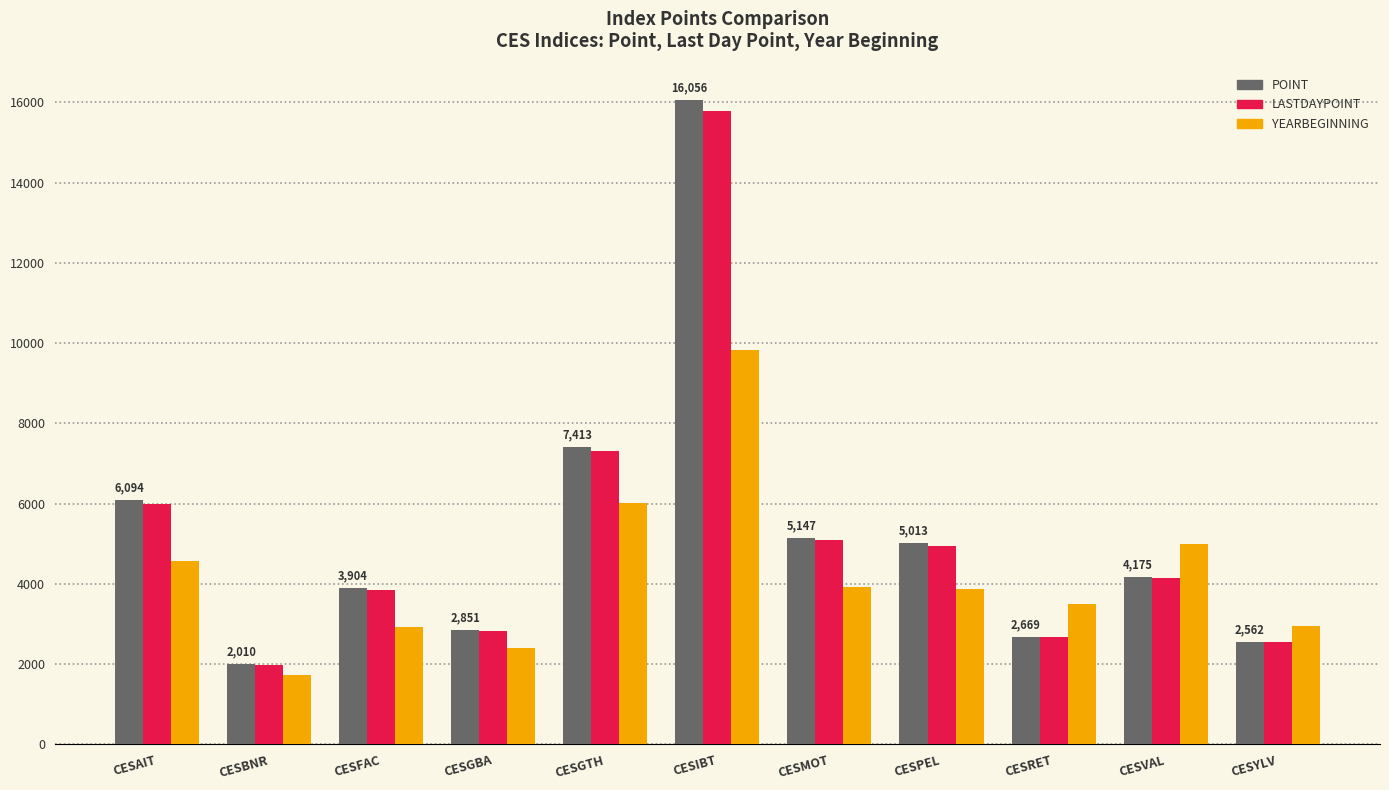

True or false: YEARBEGINNING has a value of 5137.0 at CESPEL.

False